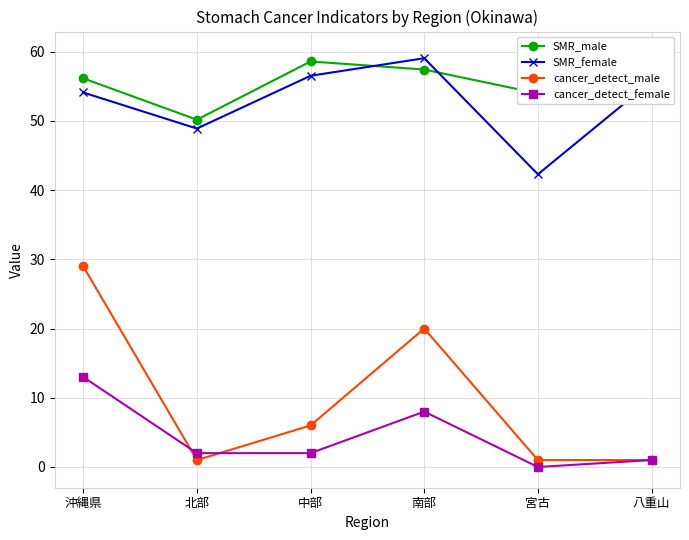

How many values in the SMR_male series are below 57?

3